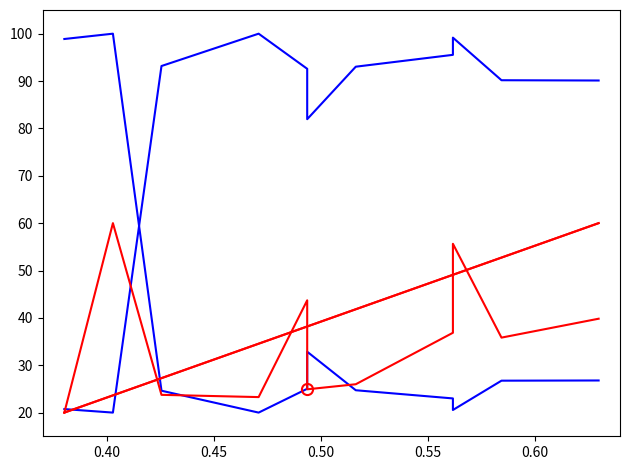

What is the sum of all Total Distance values?

434.5